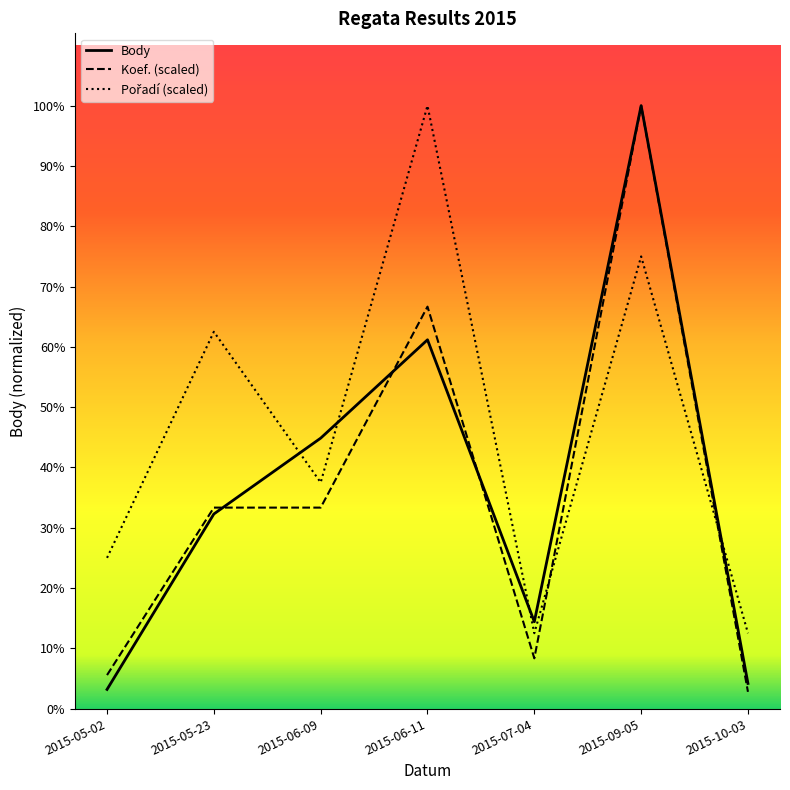

At which label does Body first exceed 8169?

2015-06-09